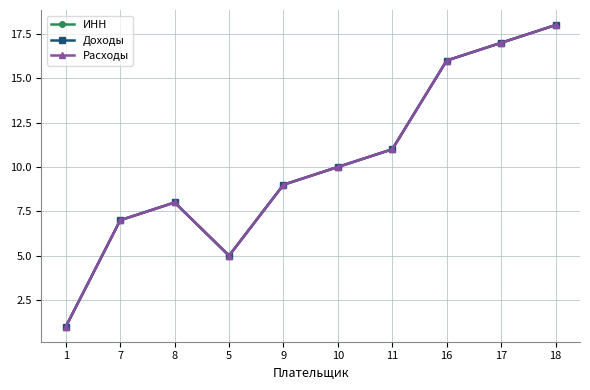

Reading left to right, what are all the values shown in this chart?

ИНН: 1	7	8	5	9	10	11	16	17	18
Доходы: 1	7	8	5	9	10	11	16	17	18
Расходы: 1	7	8	5	9	10	11	16	17	18